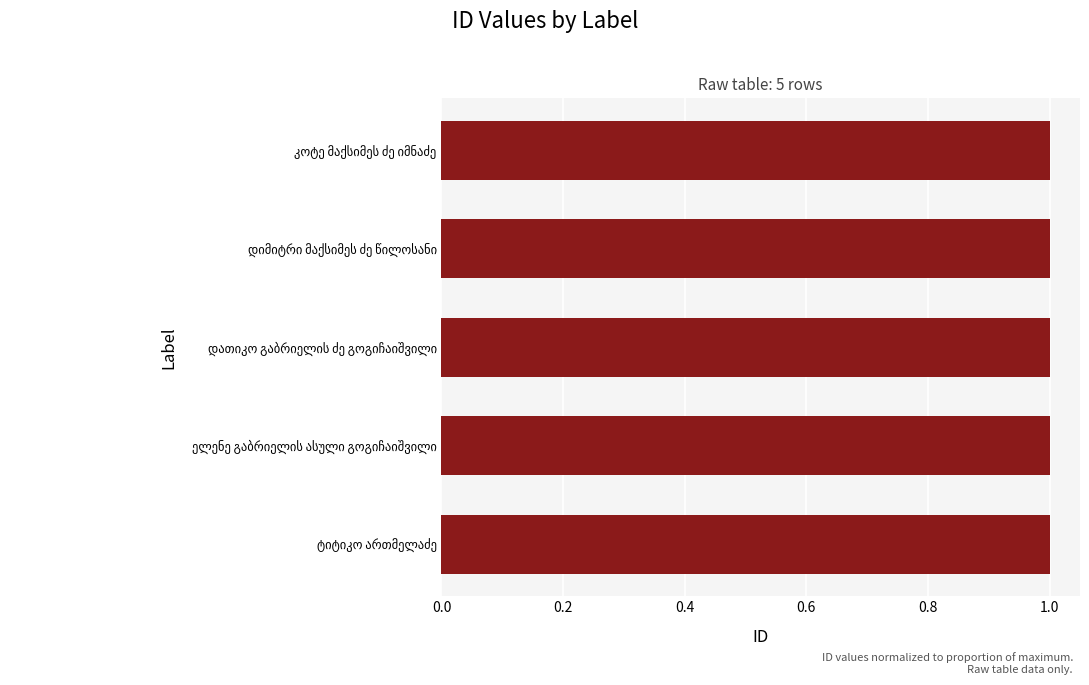

What is the average value?

1.0